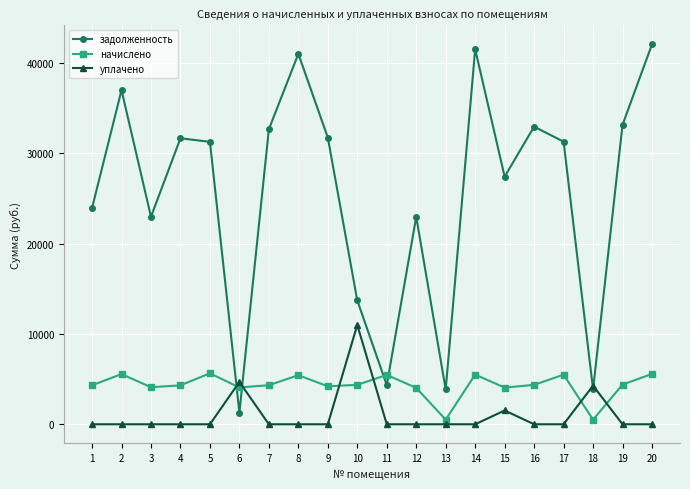

Rank the series at 17 from lowest to highest value.

уплачено, начислено, задолженность